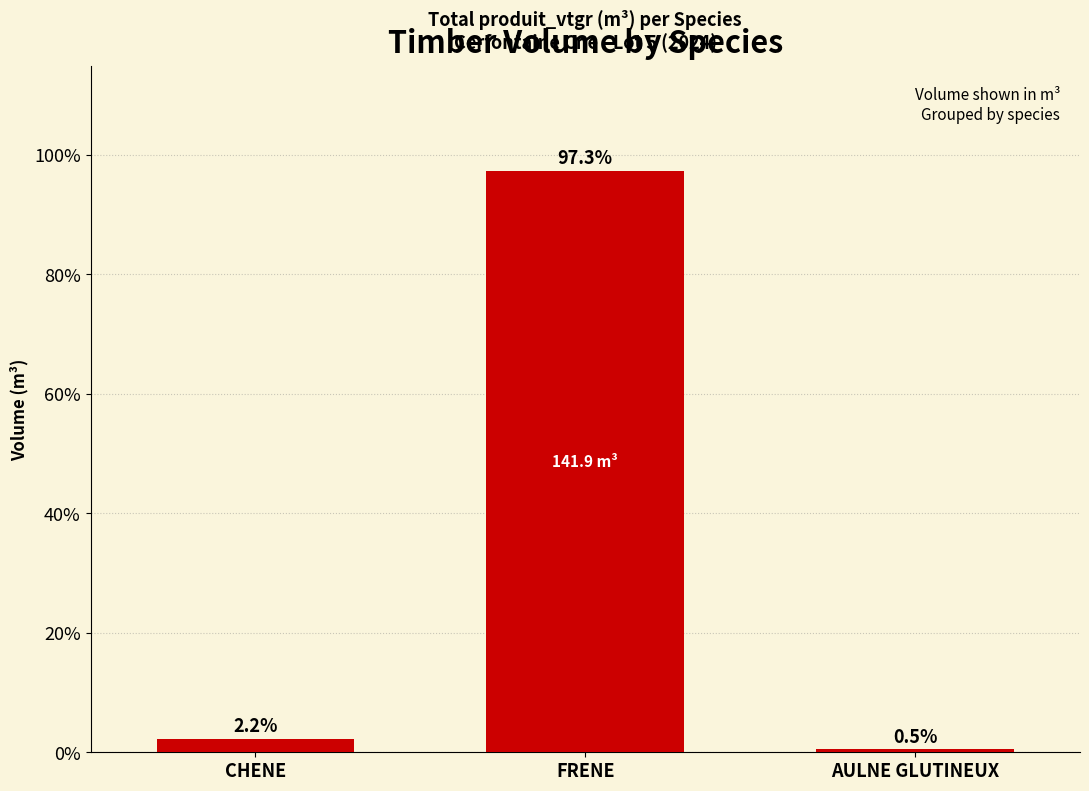

What value does the data have at CHENE?

2.2